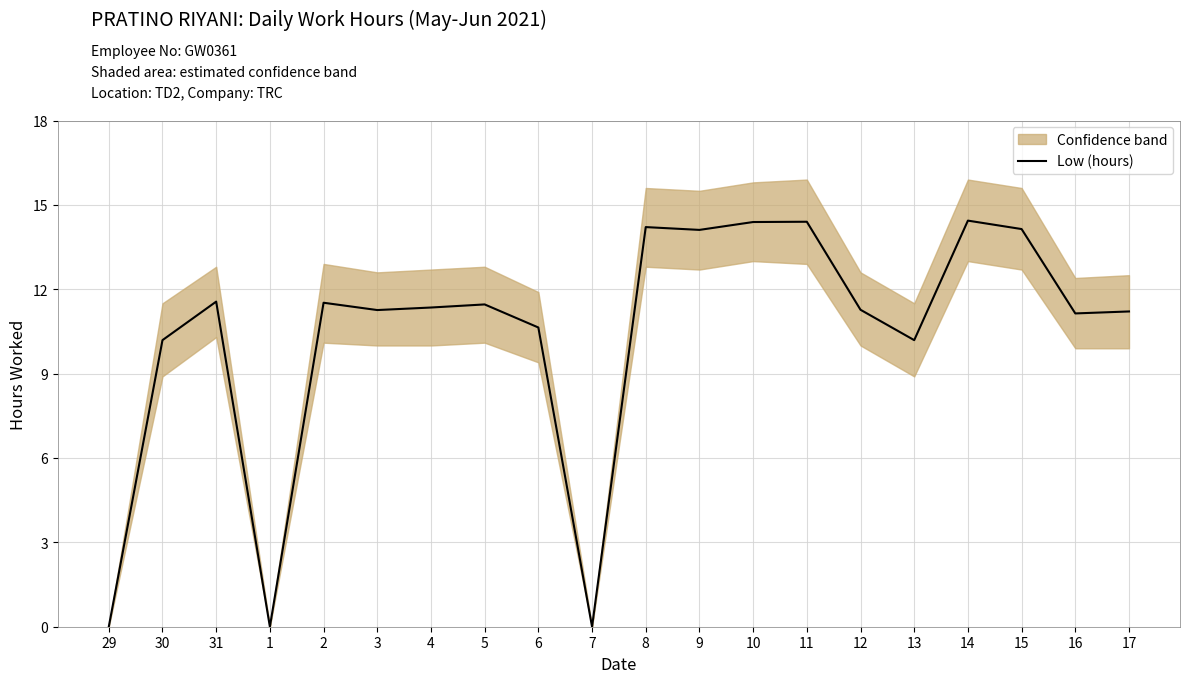

What is the maximum value shown in the chart?

14.4